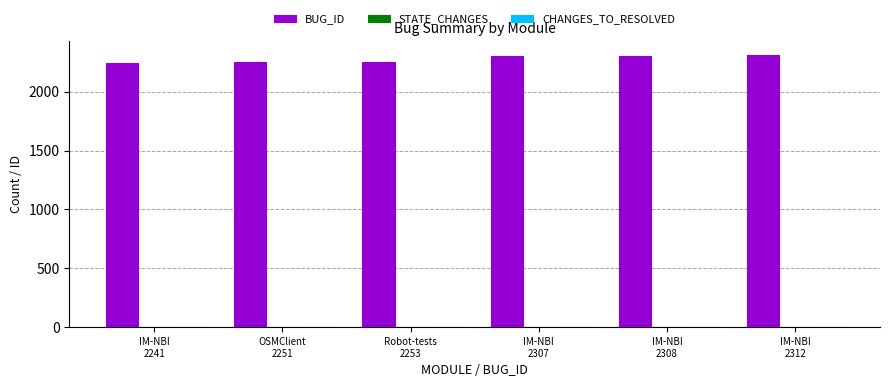

Which series has the largest total across all categories?

BUG_ID